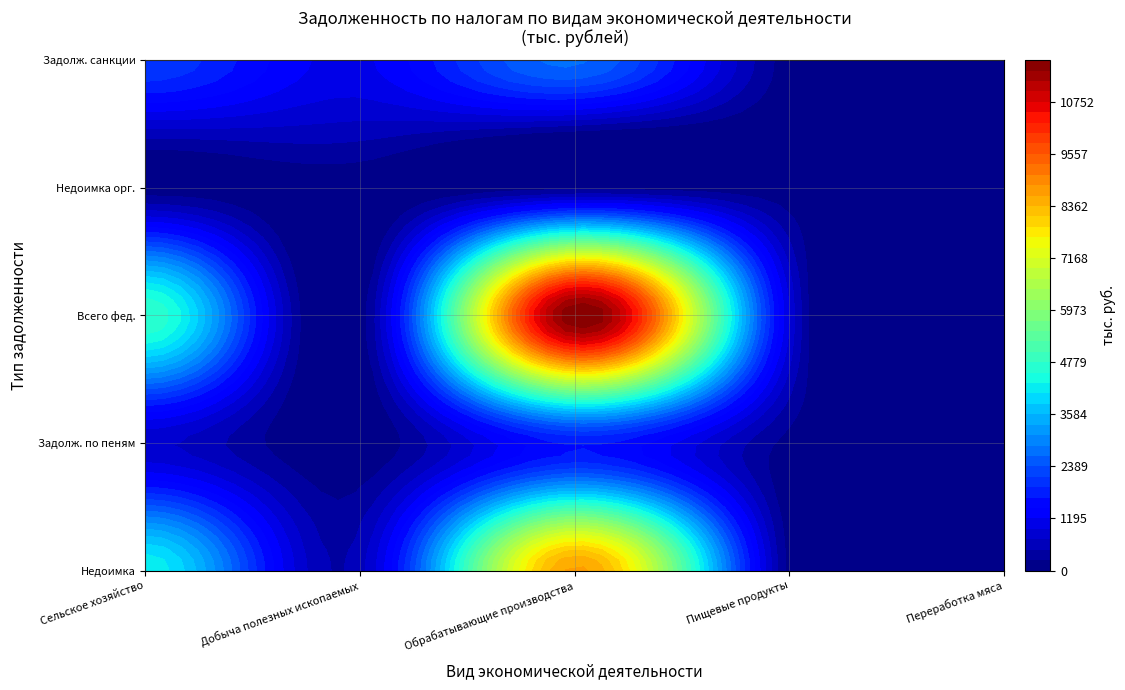

Where does the Пищевые продукты series first go above 87?

1